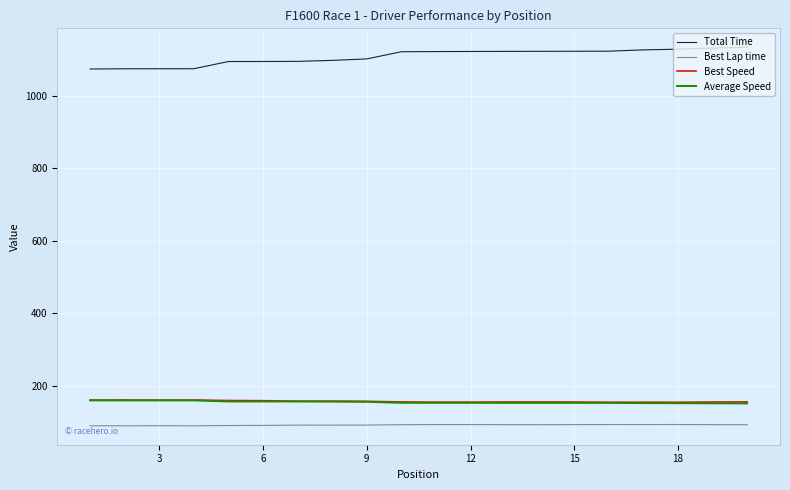

What is the lowest value of the Average Speed series?

150.7